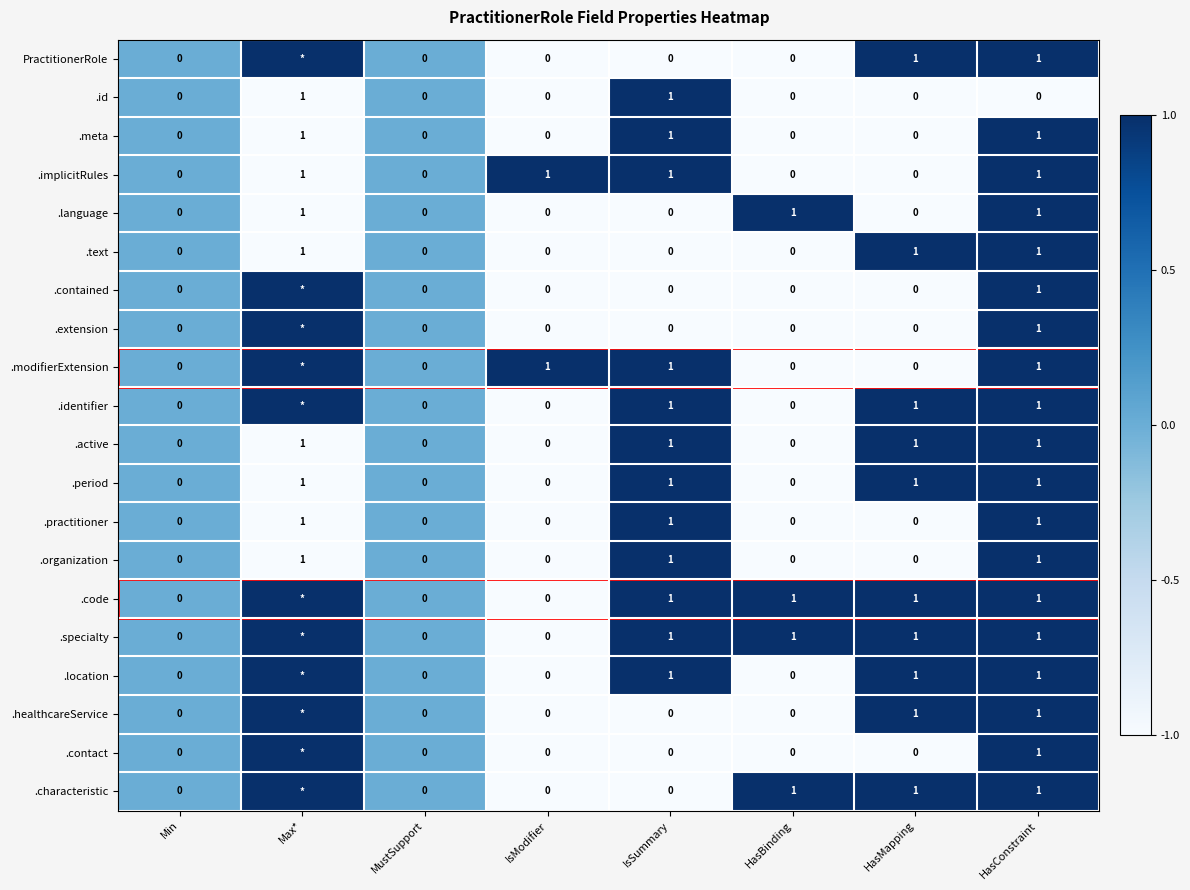

The value of PractitionerRole at HasMapping is 2. True or false?

False